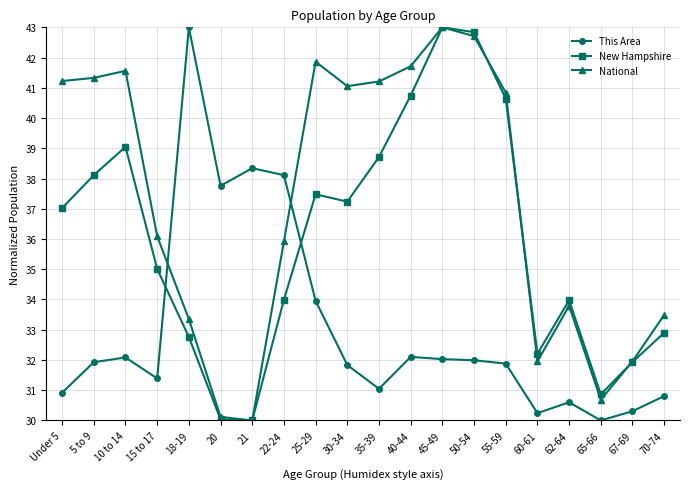

Is it true that New Hampshire equals 37.2 at 30-34?

True